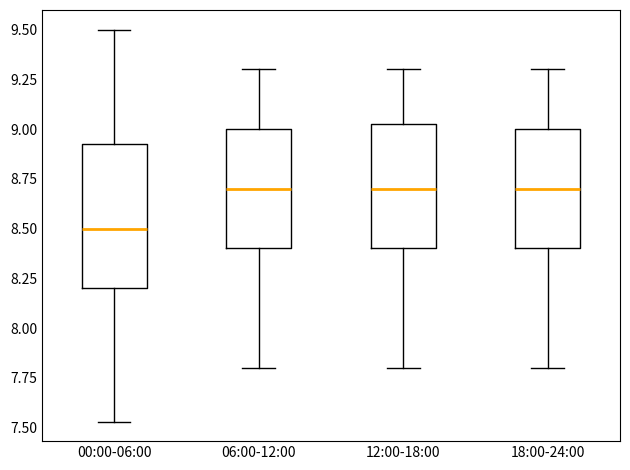

Reading left to right, read every box against the y-axis: the position of its median line, the range the box covers, and the ends of its whiskers. The values are not printed on the chart, so give them approximately, as read against the axis.

00:00-06:00: median 8.50, box 8.20 to 8.95, whiskers 7.55 to 9.50
06:00-12:00: median 8.70, box 8.40 to 9.00, whiskers 7.80 to 9.30
12:00-18:00: median 8.70, box 8.40 to 9.05, whiskers 7.80 to 9.30
18:00-24:00: median 8.70, box 8.40 to 9.00, whiskers 7.80 to 9.30